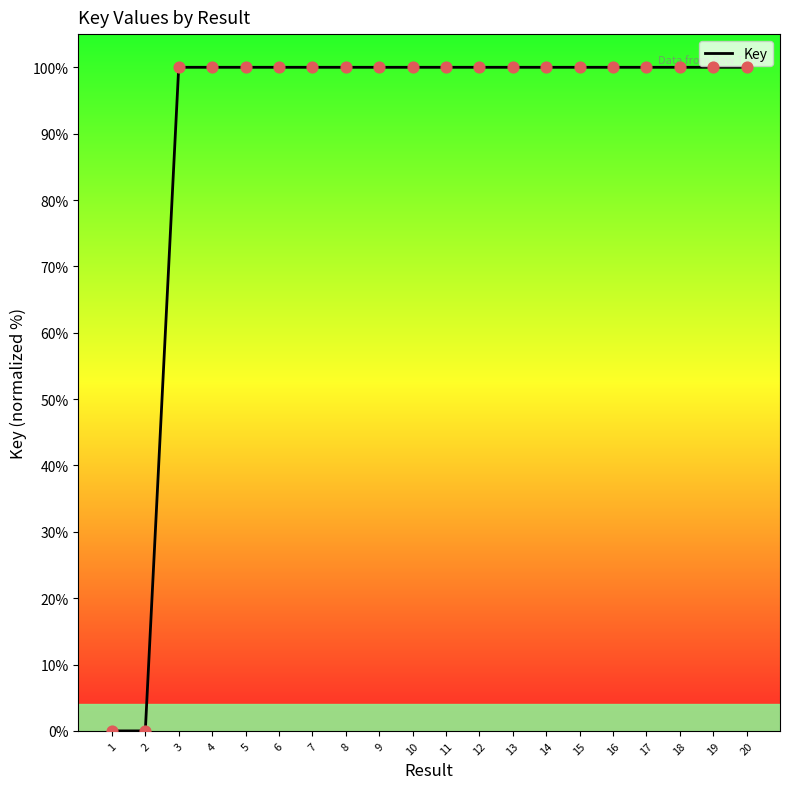

What is the ratio of the value at 3 to the value at 6?

1.0